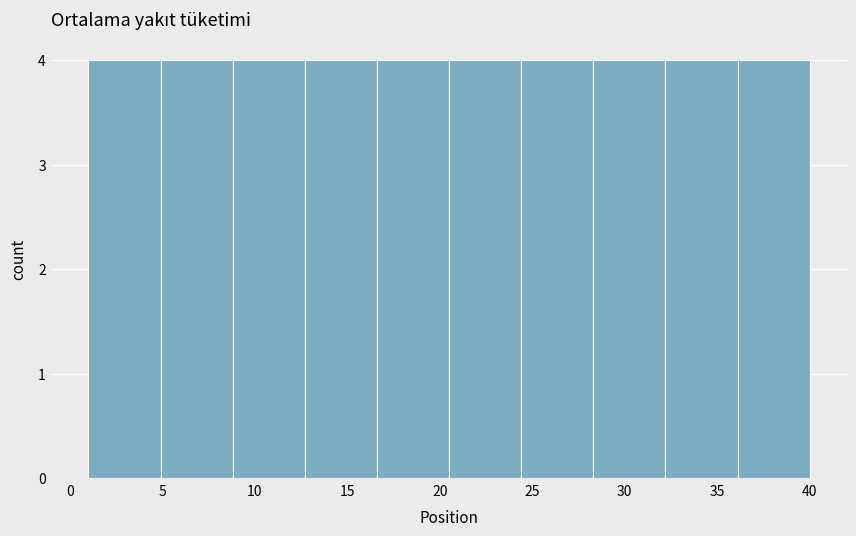

Reading left to right, list every bar in this chart as the range it spans on the x-axis followed by its height. Neither the bar edges nor the heights are printed on the chart, so give them approximately, as read against the axes.

1.0 to 4.9: 4
4.9 to 8.8: 4
8.8 to 12.7: 4
12.7 to 16.6: 4
16.6 to 20.5: 4
20.5 to 24.4: 4
24.4 to 28.3: 4
28.3 to 32.2: 4
32.2 to 36.1: 4
36.1 to 40.0: 4